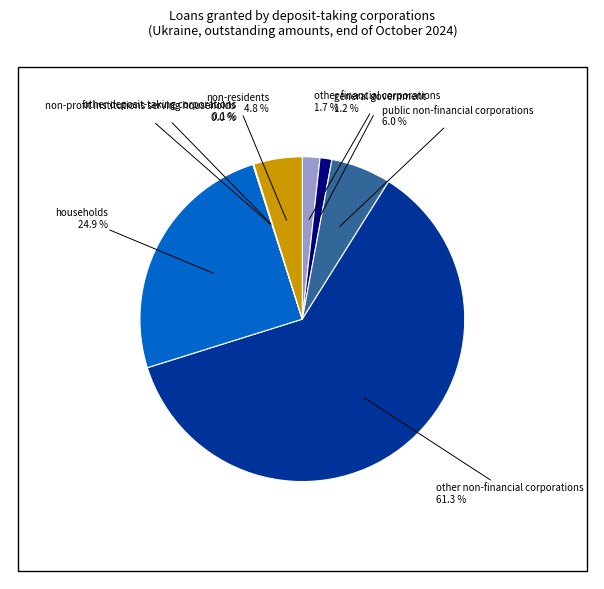

Which slice is the largest?

other non-financial corporations